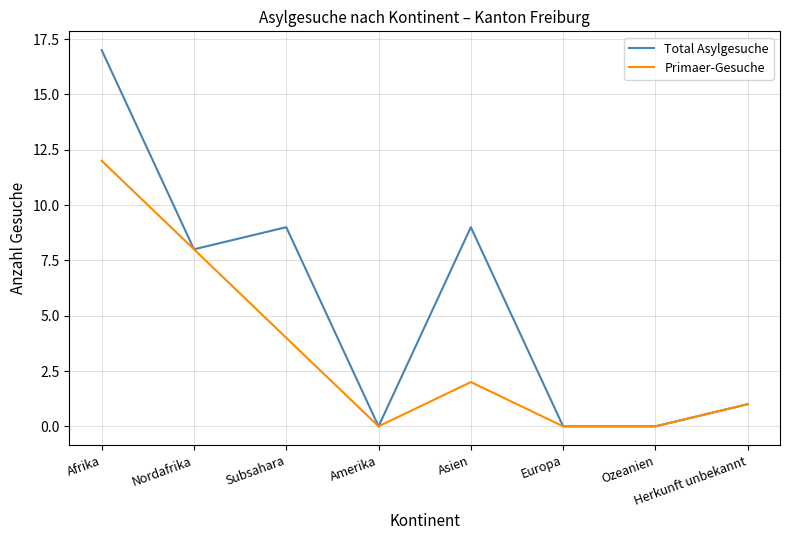

Does the chart display data point markers on the line(s)?

No